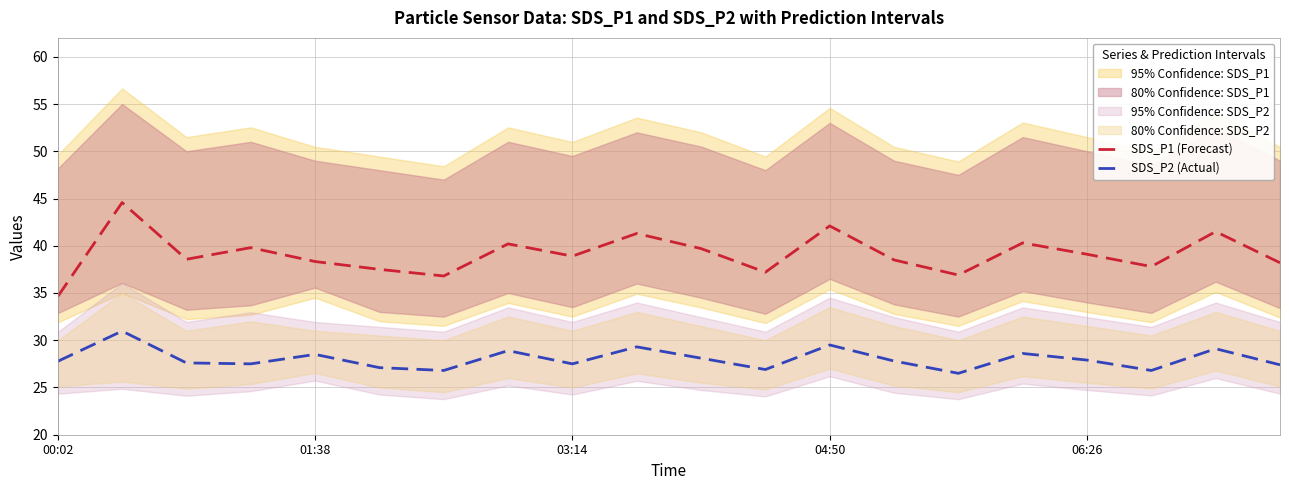

Which series has the widest spread of values?

SDS_P1 (Forecast)